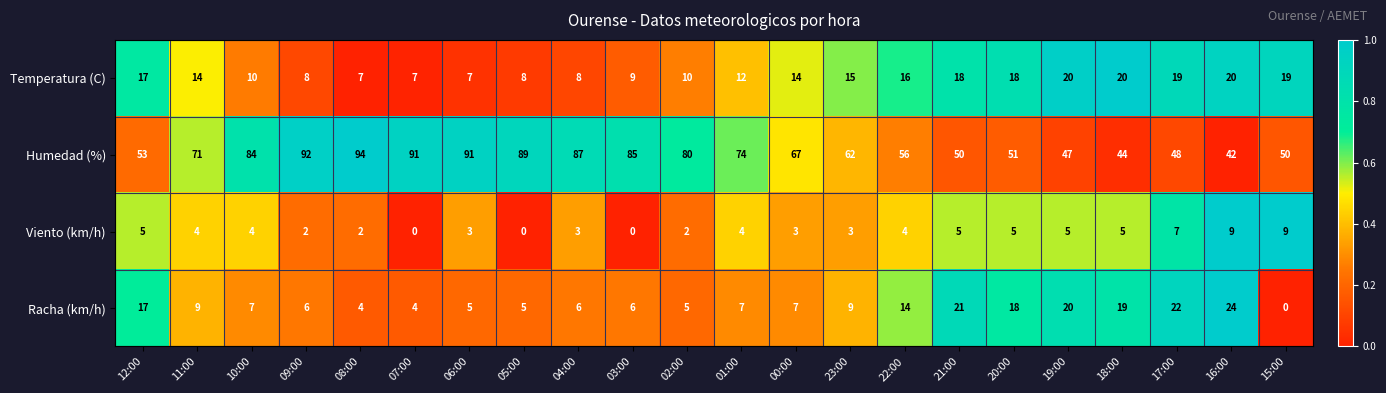

Read the Humedad (%) value at 20:00, to the nearest 10.

50